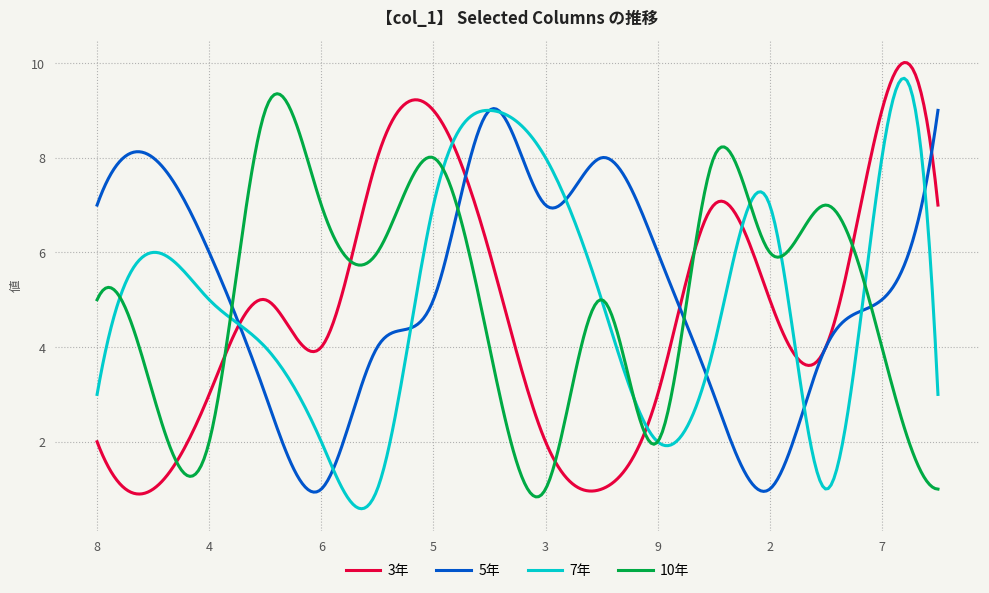

What is the minimum value for 3年?

0.9